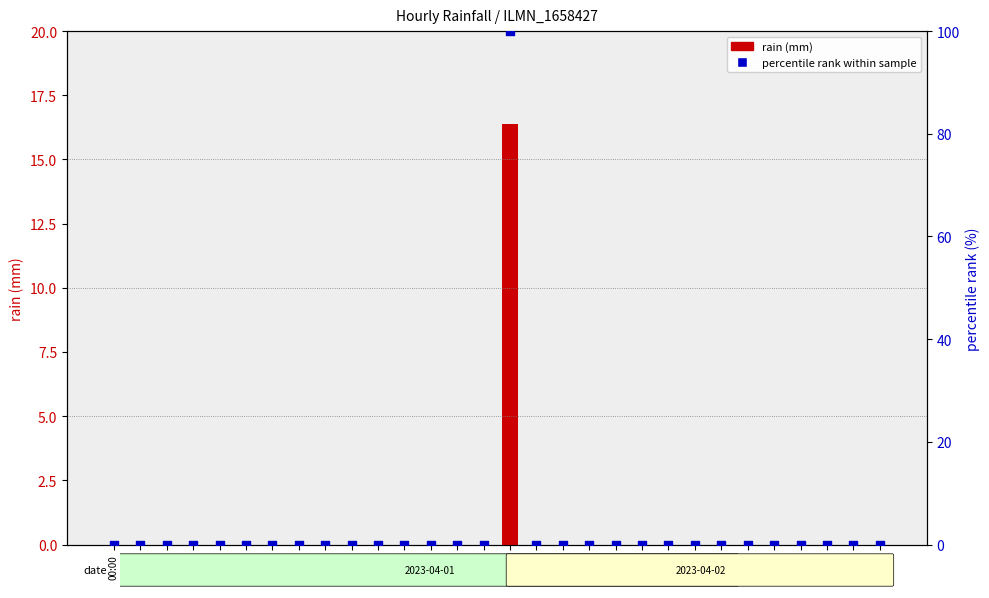

Which series reaches the minimum Y coordinate?

rain (mm)